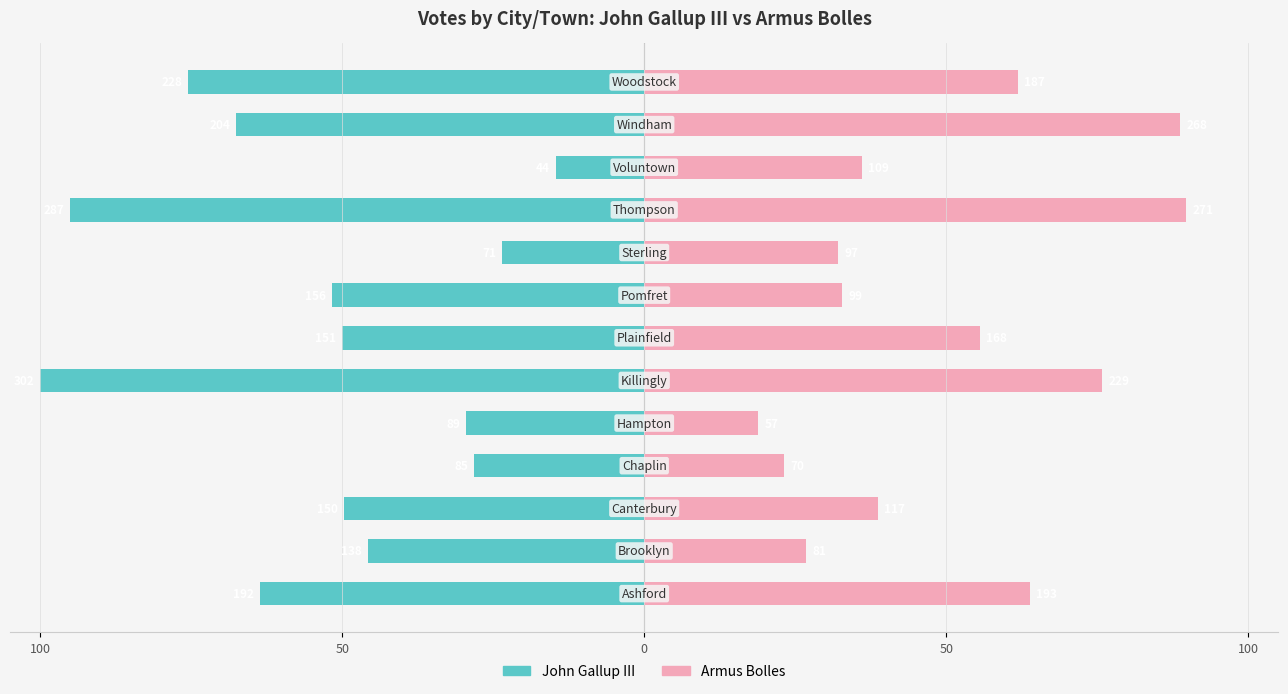

Reading left to right, extract all data points from this chart.

John Gallup III: -63.6	-45.7	-49.7	-28.1	-29.5	-100.0	-50.0	-51.7	-23.5	-95.0	-14.6	-67.5	-75.5
Armus Bolles: 63.9	26.8	38.7	23.2	18.9	75.8	55.6	32.8	32.1	89.7	36.1	88.7	61.9